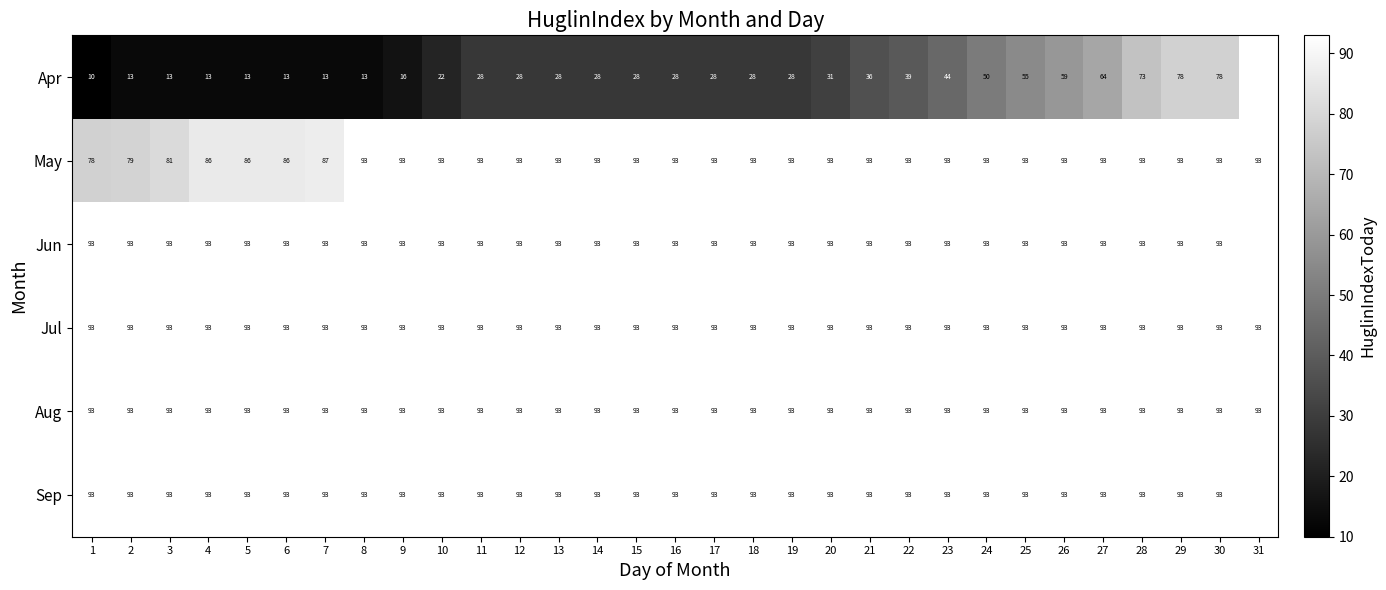

True or false: Aug has a value of 144 at 5.

False